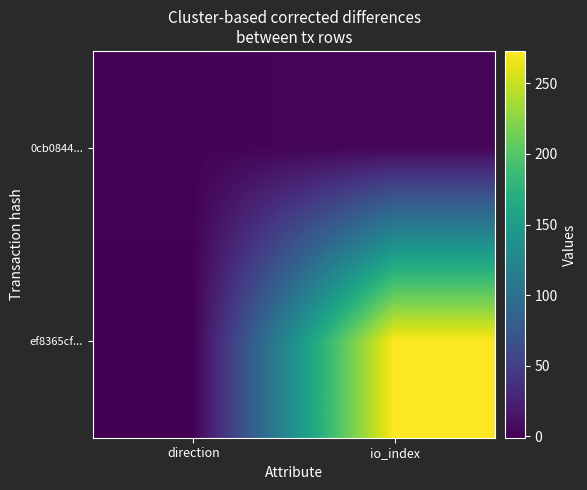

At which label does 0cb0844... reach its minimum?

direction